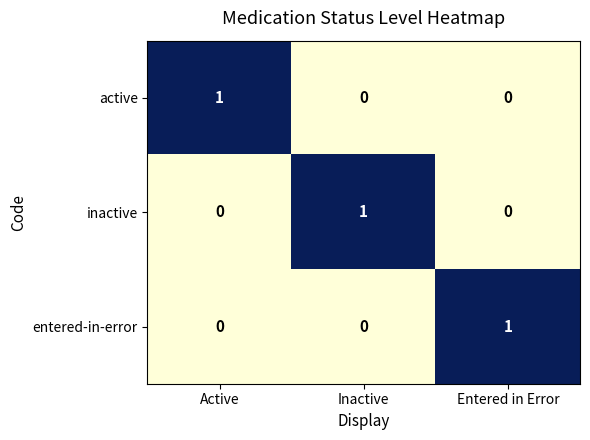

At which label does active reach its peak?

Active